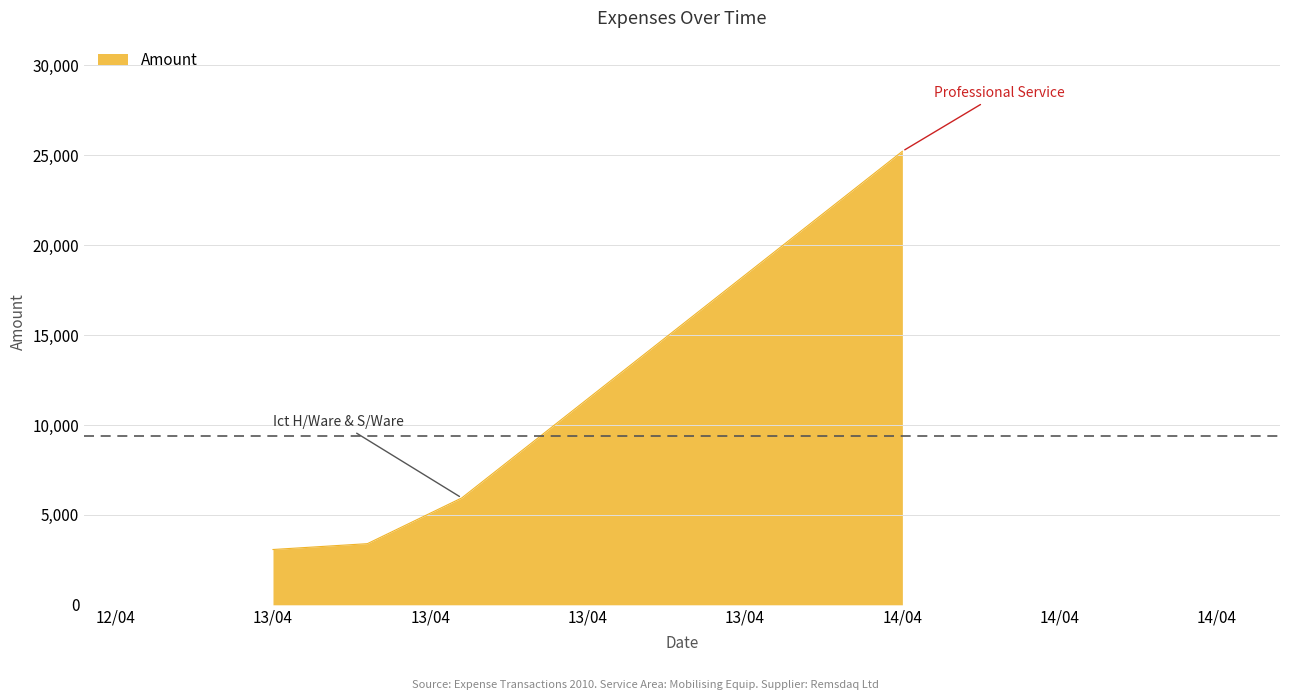

What is the average value?

9410